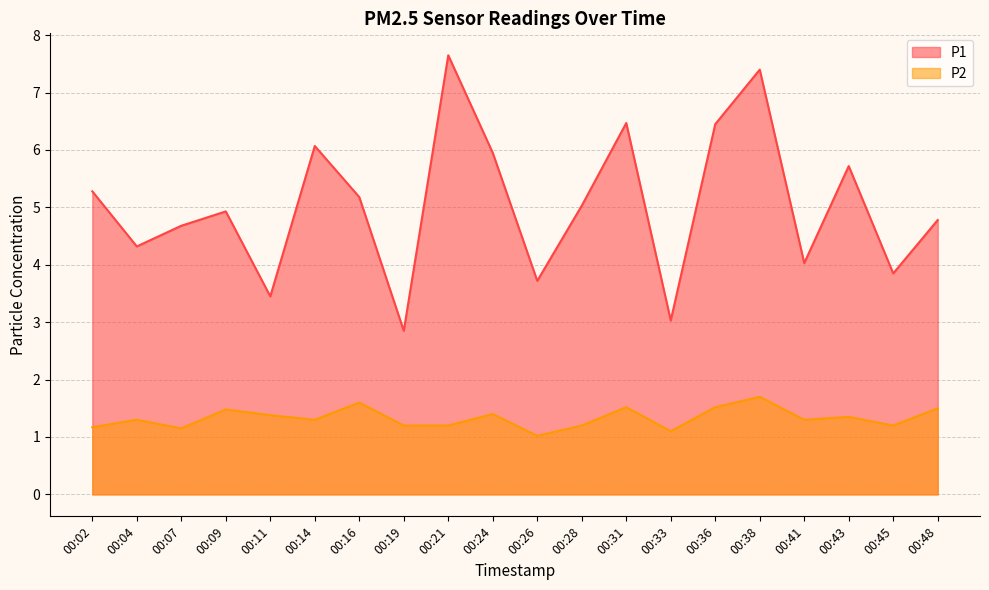

How many values in the P1 series are below 5?

10